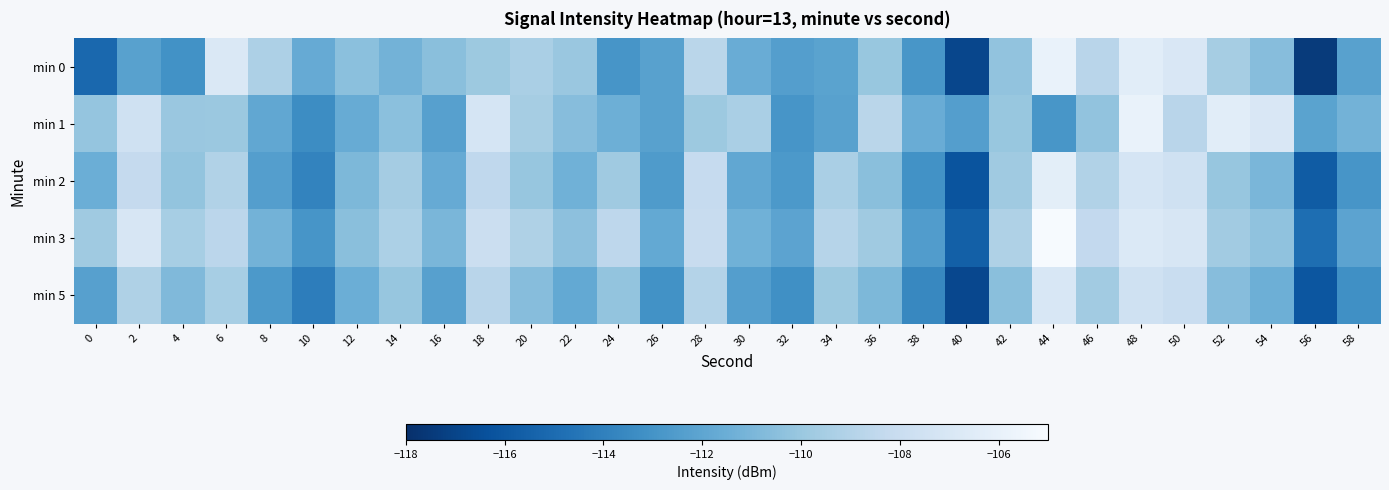

Count the number of categories in the chart.

30